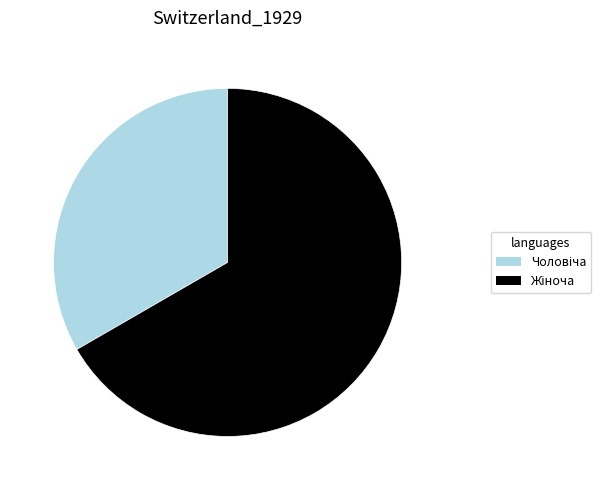

Is there any slice that represents more than half of the pie?

Yes